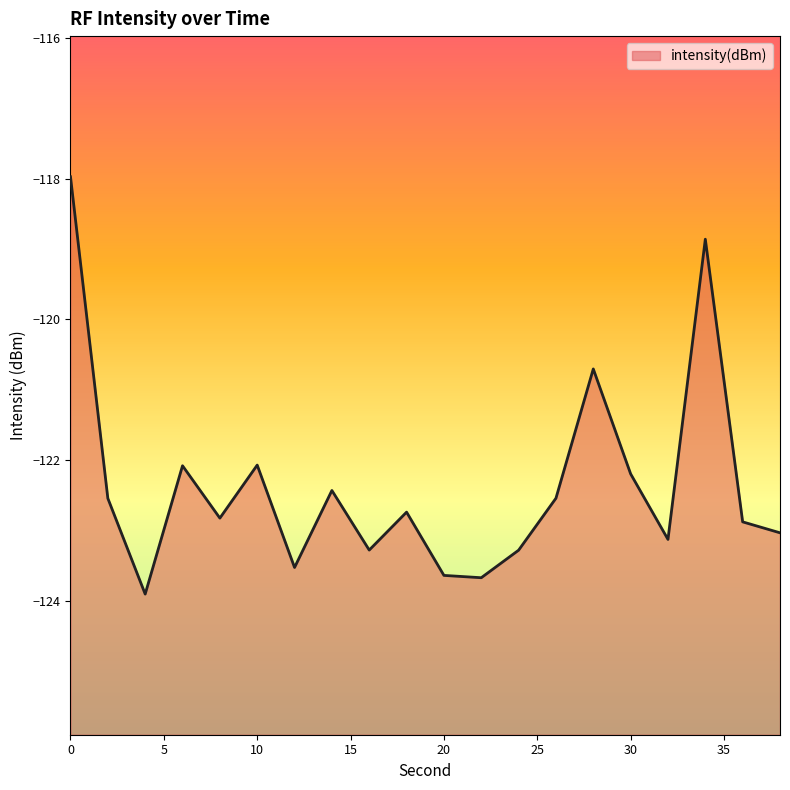

Reading right to left, what are all the values shown in this chart?

38=-123.0	36=-122.9	34=-118.9	32=-123.1	30=-122.2	28=-120.7	26=-122.5	24=-123.3	22=-123.7	20=-123.6	18=-122.7	16=-123.3	14=-122.4	12=-123.5	10=-122.1	8=-122.8	6=-122.1	4=-123.9	2=-122.5	0=-118.0